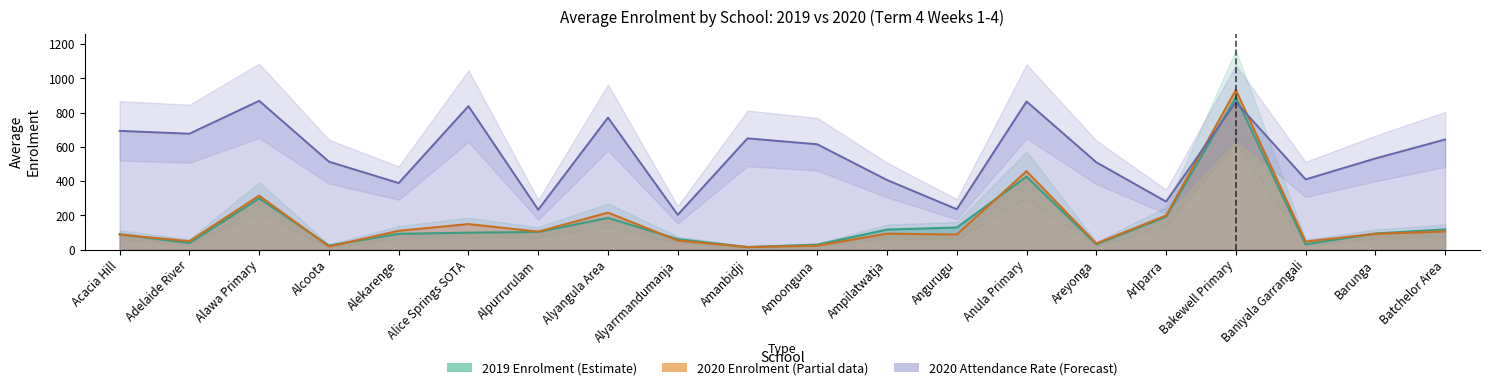

List the series in order of their peak value, lowest first.

attendance_2020, enrolment_2019, enrolment_2020